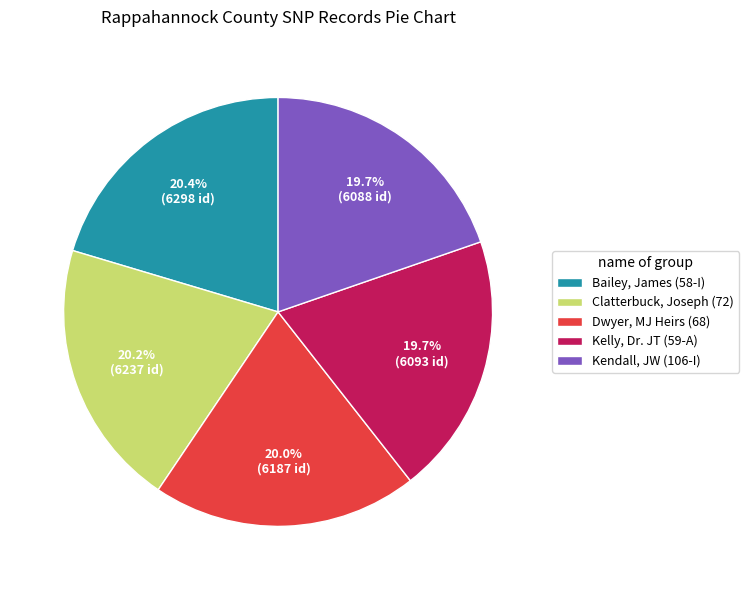

The Clatterbuck, Joseph (72) slice represents 8% of the pie. True or false?

False